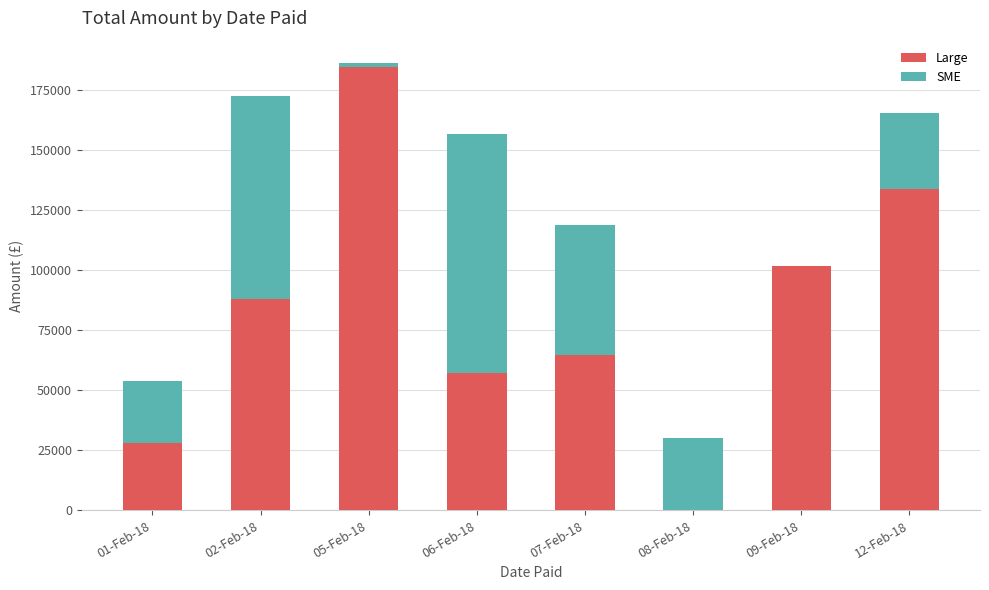

At which label does Large first exceed 87996?

02-Feb-18